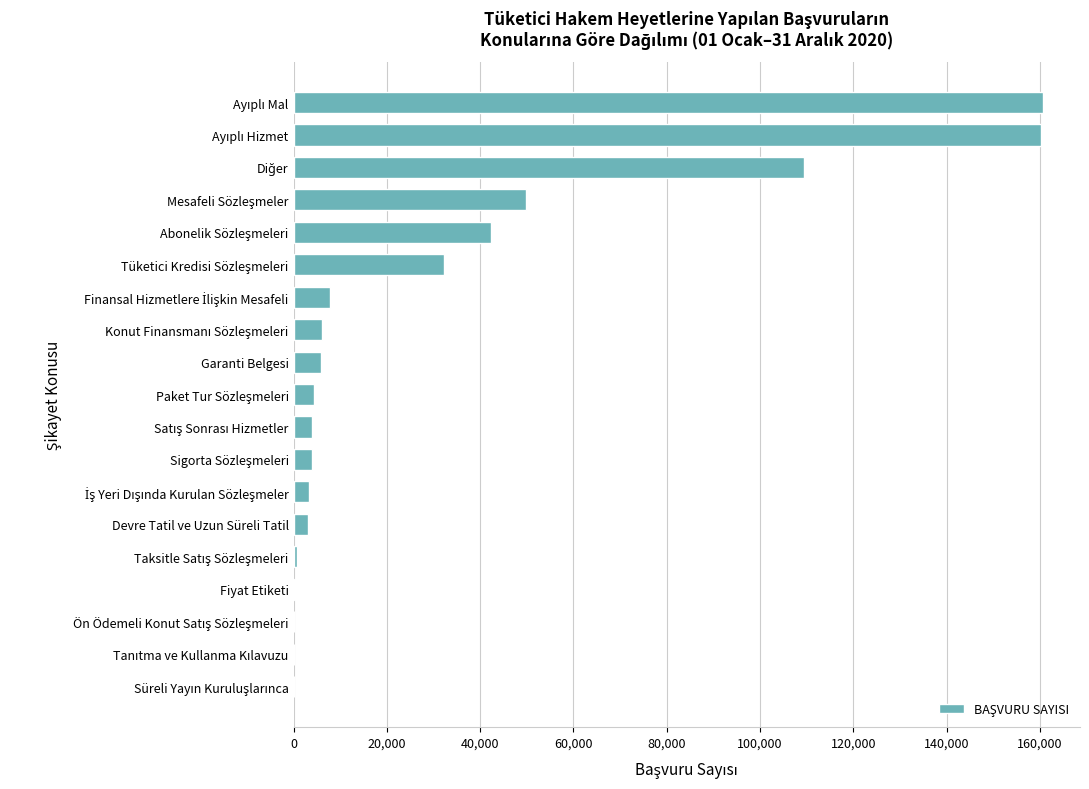

What is the greatest value displayed?

160582